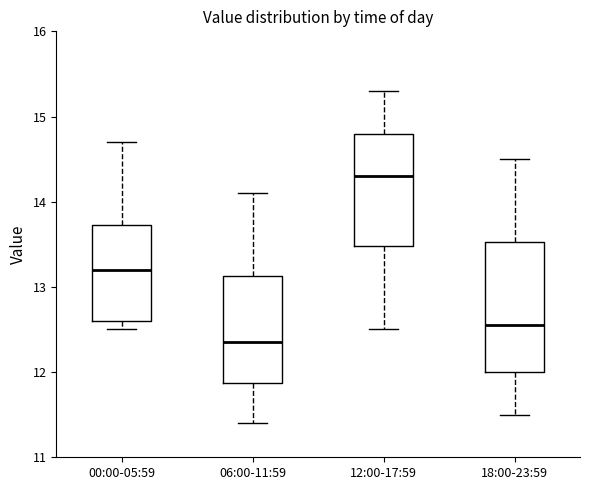

Reading left to right, transcribe this box plot: for each box, give where its median line is, the range the box spans, and where its two whiskers end, as read against the y-axis. The values are not printed on the chart, so give them approximately, as read against the axis.

00:00-05:59: median 13.2, box 12.6 to 13.7, whiskers 12.5 to 14.7
06:00-11:59: median 12.4, box 11.9 to 13.1, whiskers 11.4 to 14.1
12:00-17:59: median 14.3, box 13.5 to 14.8, whiskers 12.5 to 15.3
18:00-23:59: median 12.6, box 12.0 to 13.5, whiskers 11.5 to 14.5